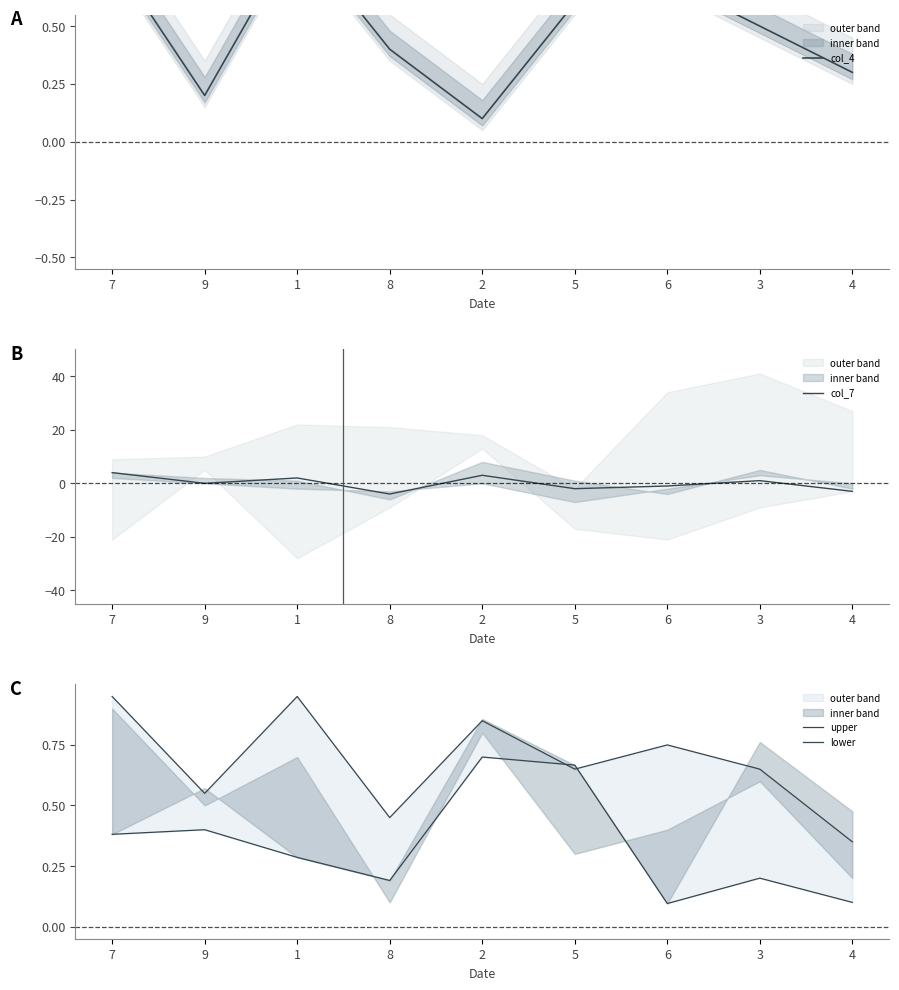

At which category is the sum across all series the highest?

7